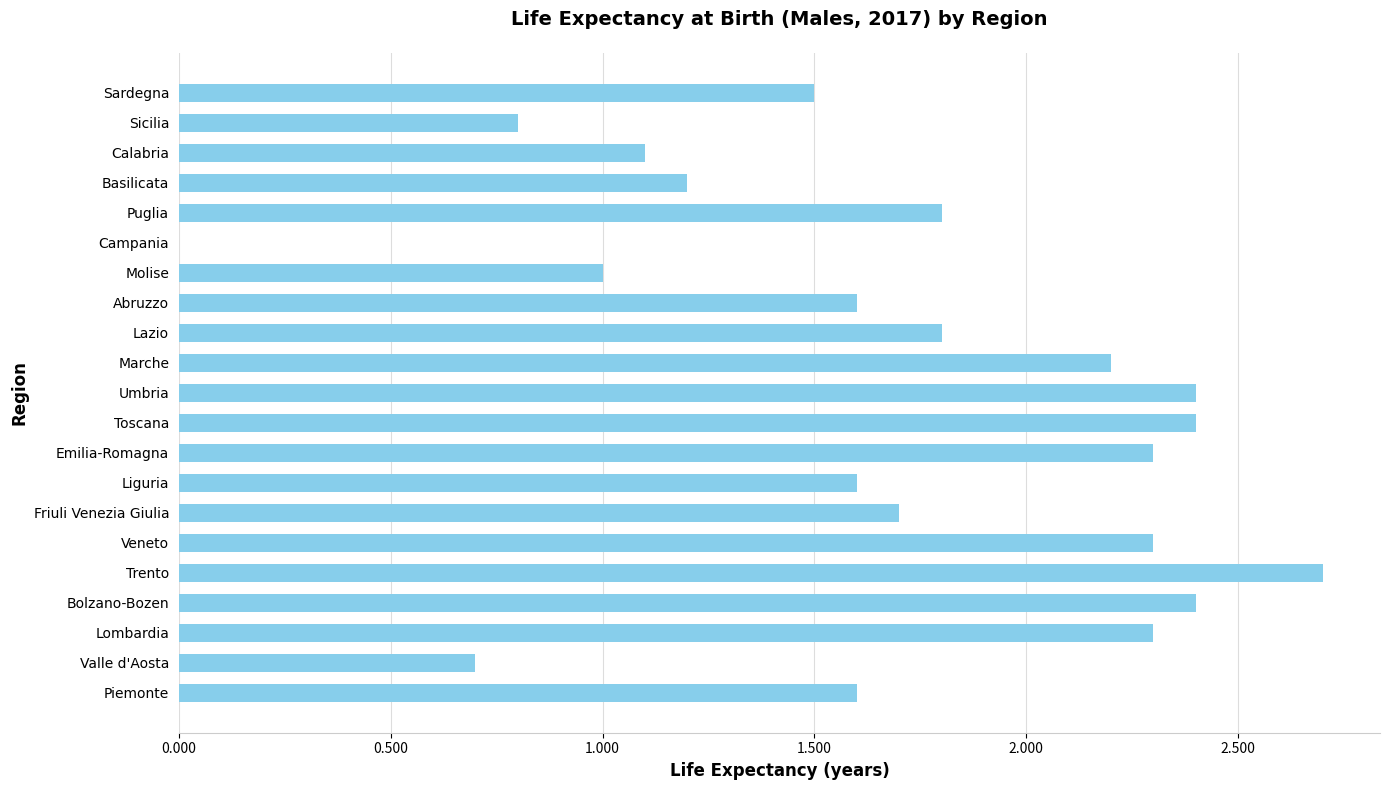

Reading bottom to top, transcribe all the data shown in this chart.

Piemonte=1.6	Valle d'Aosta=0.7	Lombardia=2.3	Bolzano-Bozen=2.4	Trento=2.7	Veneto=2.3	Friuli Venezia Giulia=1.7	Liguria=1.6	Emilia-Romagna=2.3	Toscana=2.4	Umbria=2.4	Marche=2.2	Lazio=1.8	Abruzzo=1.6	Molise=1.0	Campania=0.0	Puglia=1.8	Basilicata=1.2	Calabria=1.1	Sicilia=0.8	Sardegna=1.5